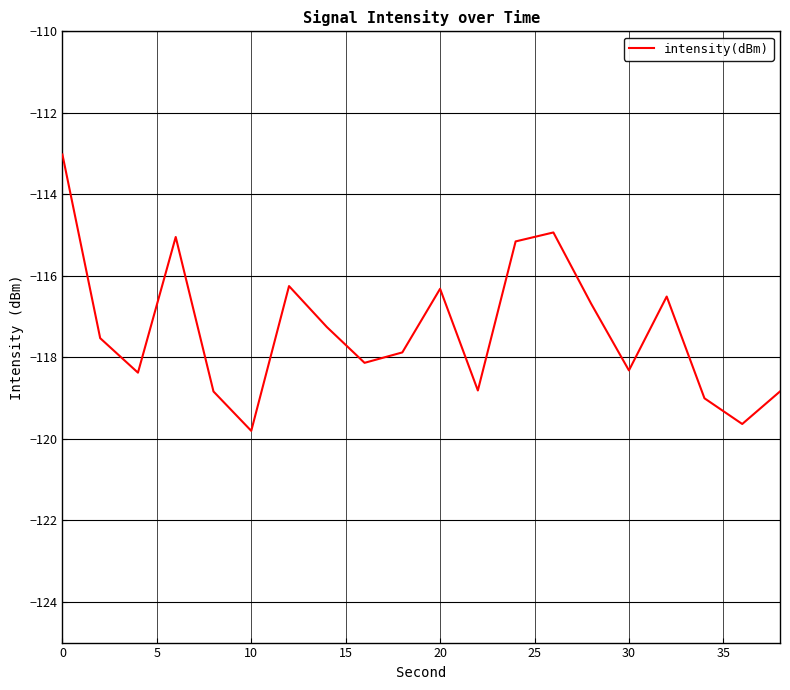

What is the greatest value displayed?

-113.0